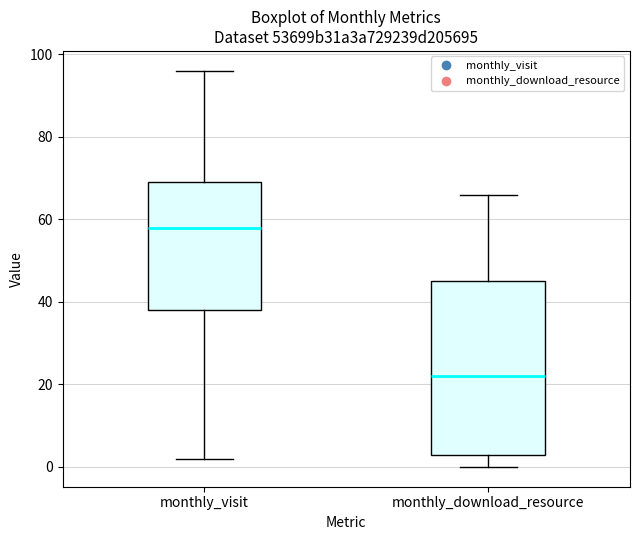

Reading left to right, transcribe this box plot: for each box, give where its median line is, the range the box spans, and where its two whiskers end, as read against the y-axis. The values are not printed on the chart, so give them approximately, as read against the axis.

monthly_visit: median 58, box 38 to 70, whiskers 2 to 96
monthly_download_resource: median 22, box 4 to 46, whiskers 0 to 66